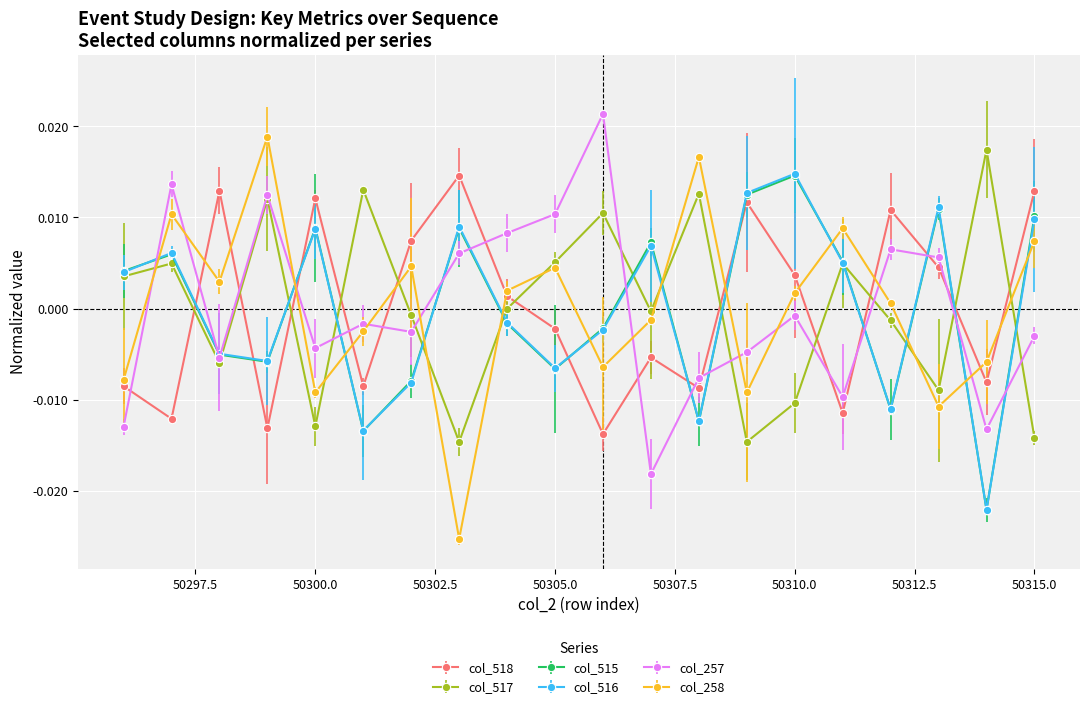

True or false: col_518 has more than 1 points higher than both neighbors.

True